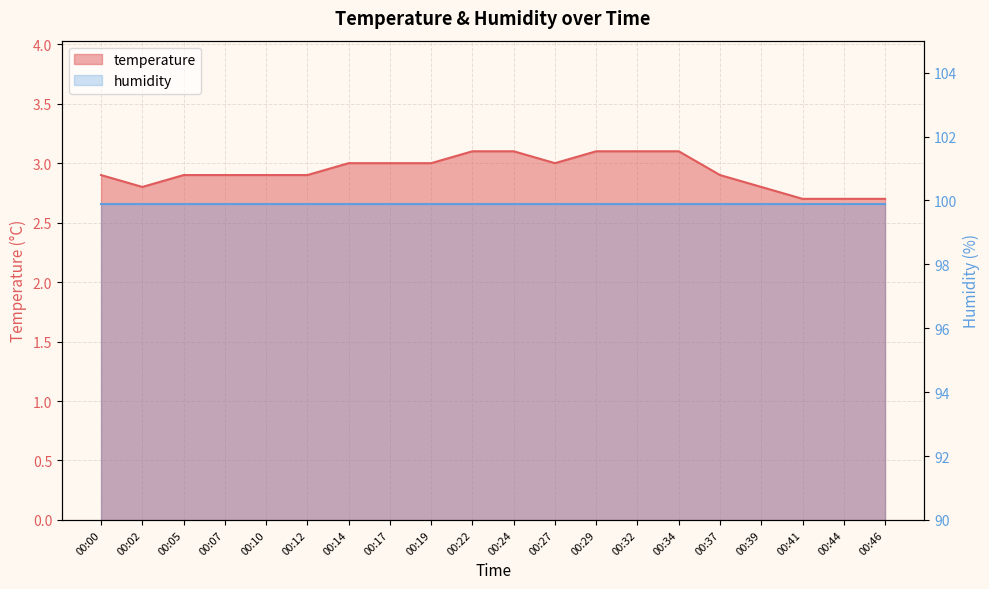

What is the average value?

2.9